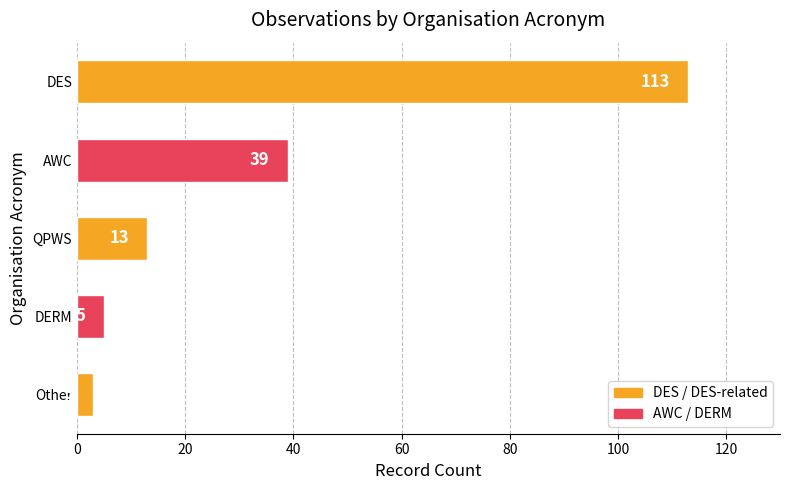

True or false: the data shows 19 at QPWS.

False